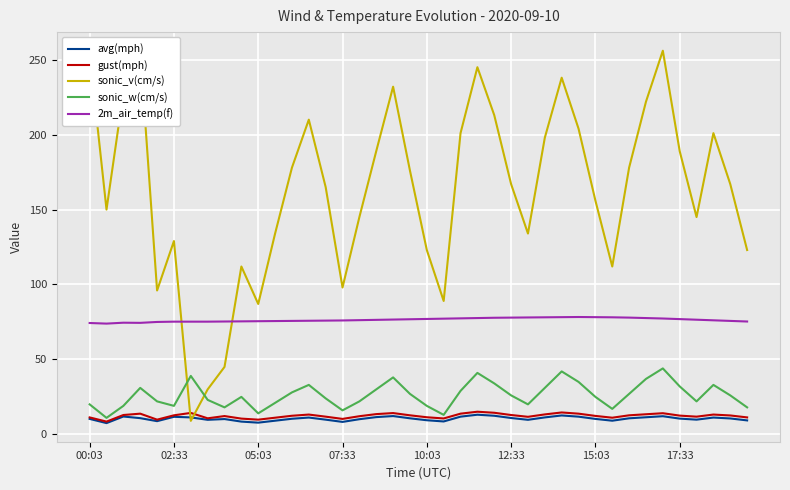

How many lines are shown in the chart?

5